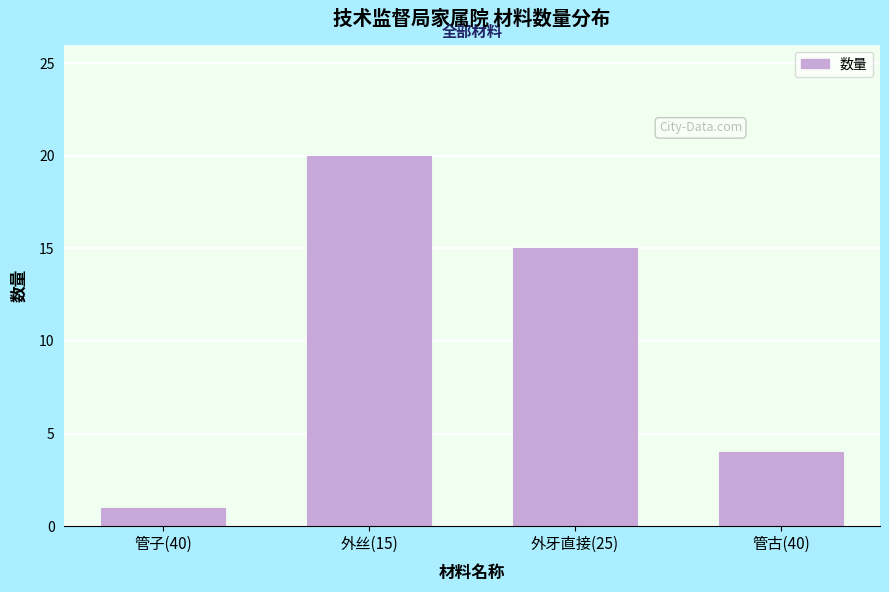

Reading right to left, what are all the values shown in this chart?

管古(40)=4	外牙直接(25)=15	外丝(15)=20	管子(40)=1